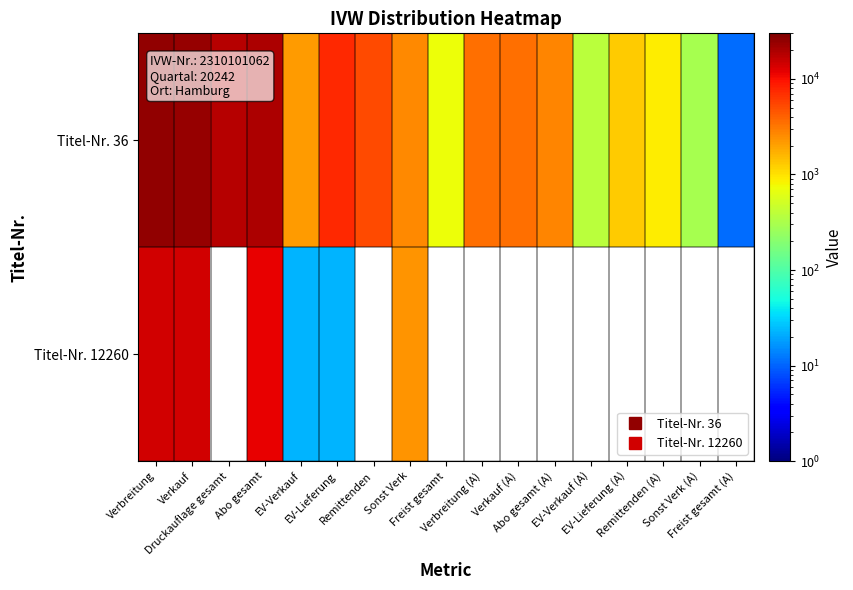

What is the sum of the Titel-Nr. 36 values at Abo gesamt and EV-Lieferung?

26860.0